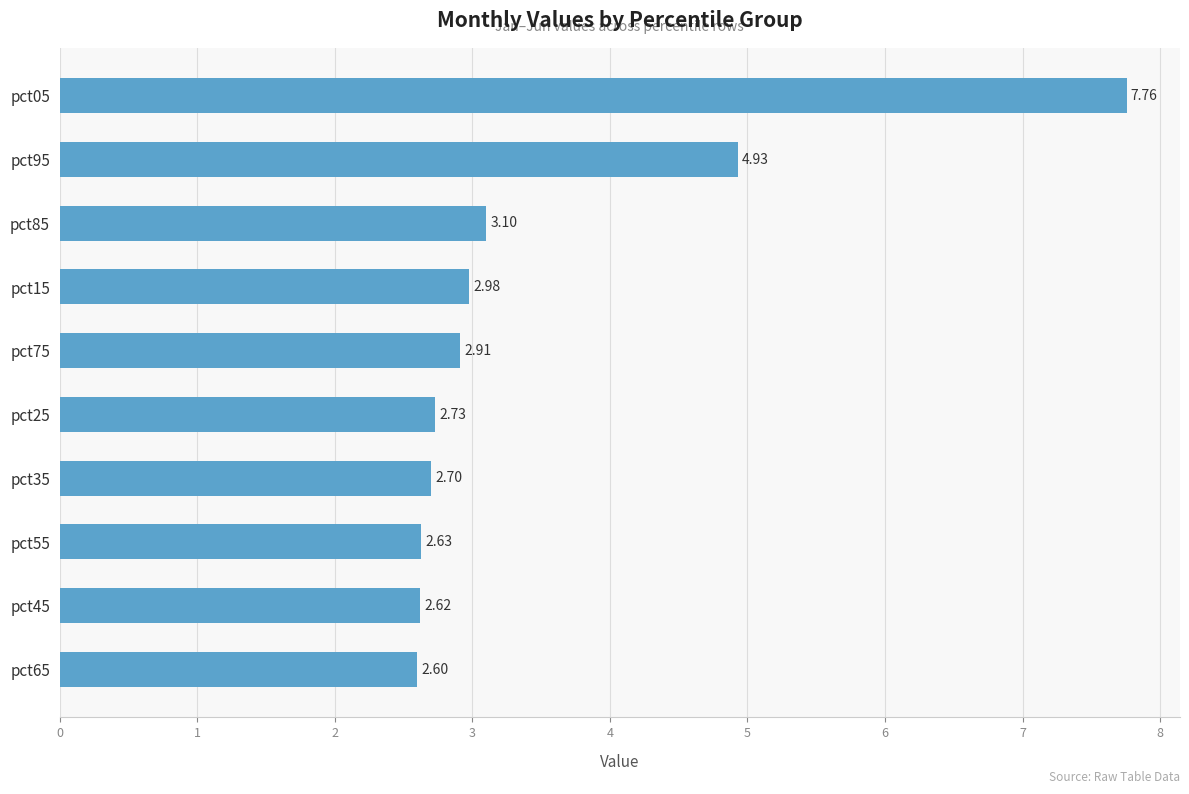

List the labels in order of value, smallest first.

pct65, pct45, pct55, pct35, pct25, pct75, pct15, pct85, pct95, pct05